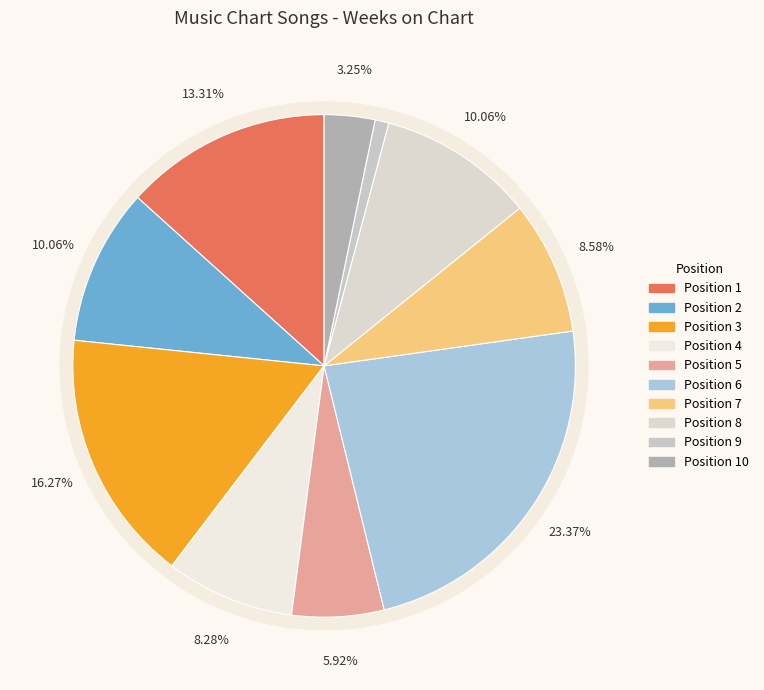

How many slices are in this pie chart?

10